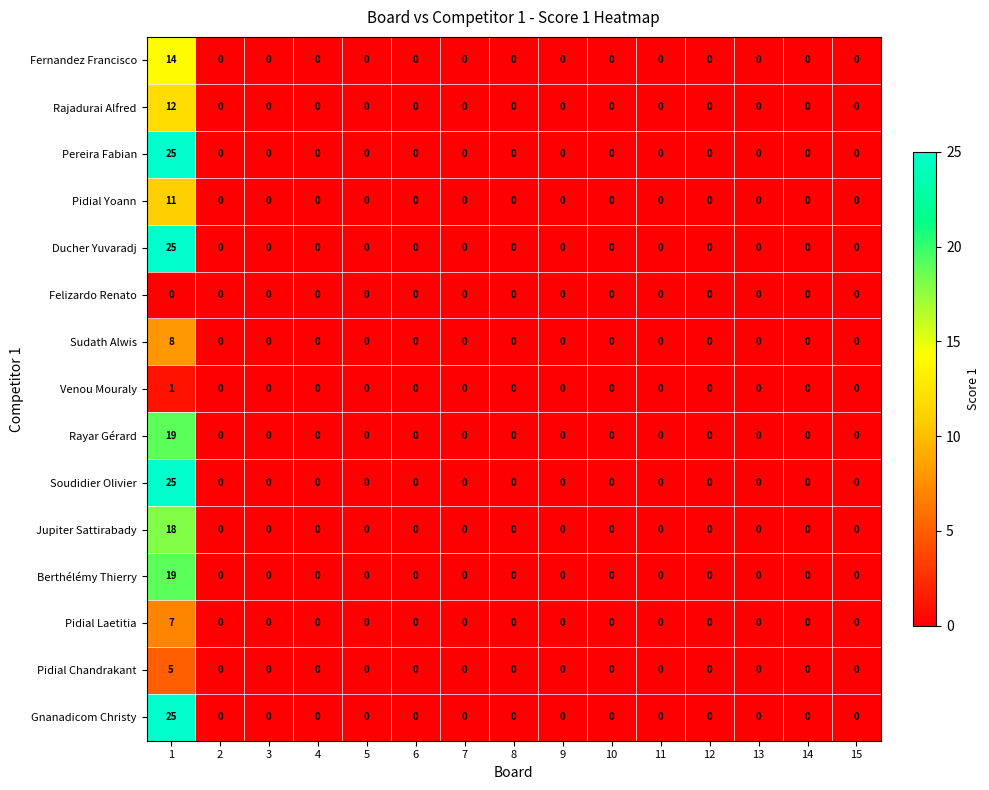

Is the value of Rajadurai Alfred at 7 greater than the value of Rayar Gérard at 1?

No